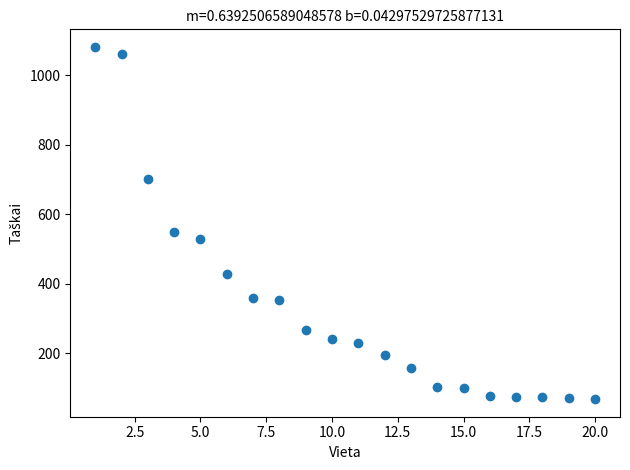

What is the range of X values (max minus min)?

19.0